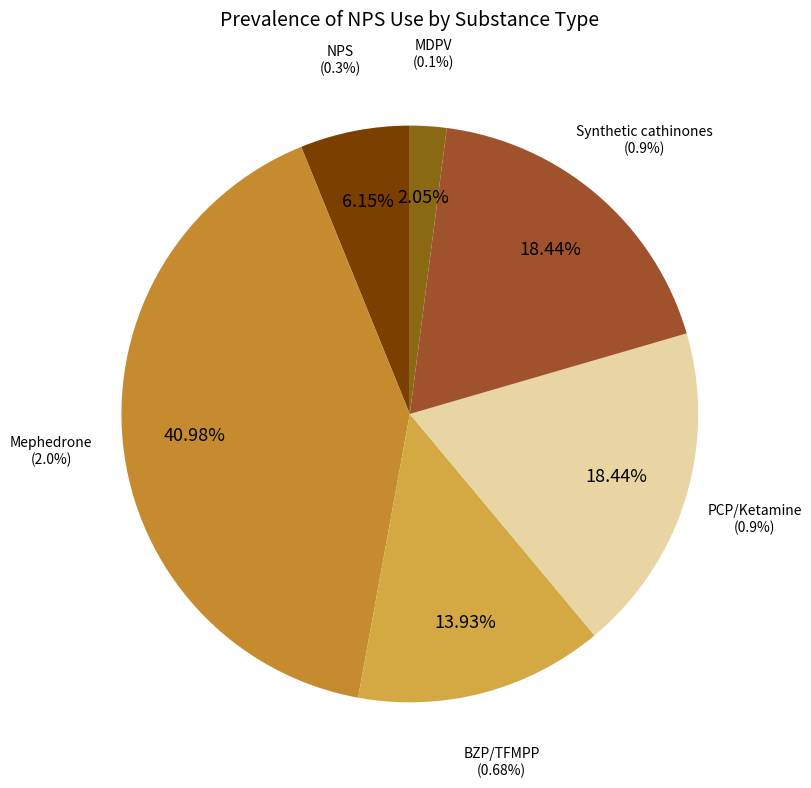

Rank the categories by value from highest to lowest.

Mephedrone, PCP/Ketamine, Synthetic cathinones, BZP/TFMPP, NPS, MDPV